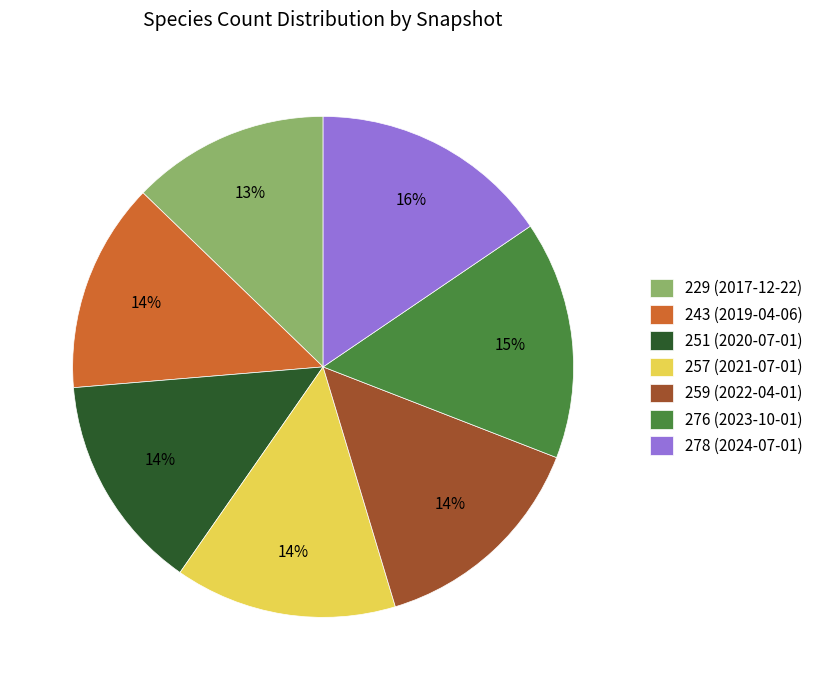

Combined, do 243 (2019-04-06) and 229 (2017-12-22) account for over 50%?

No